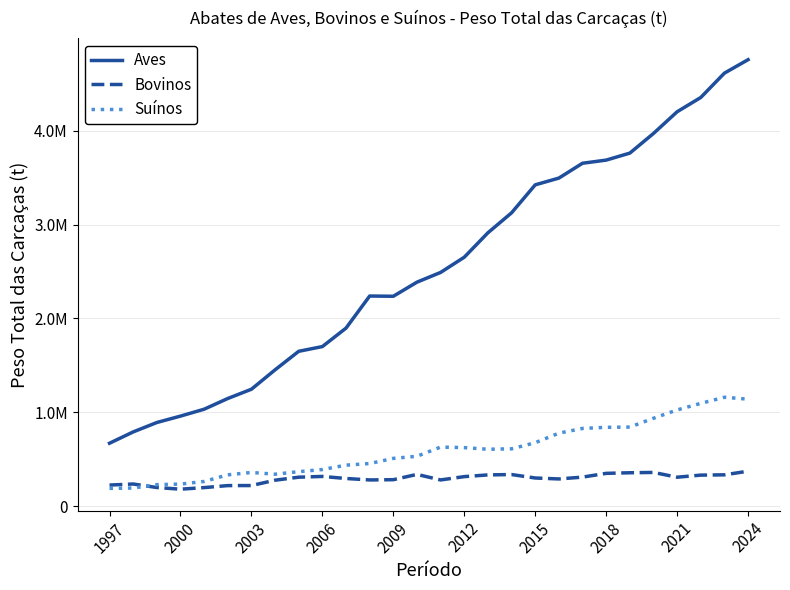

At how many categories does at least one series exceed 1871023?

18